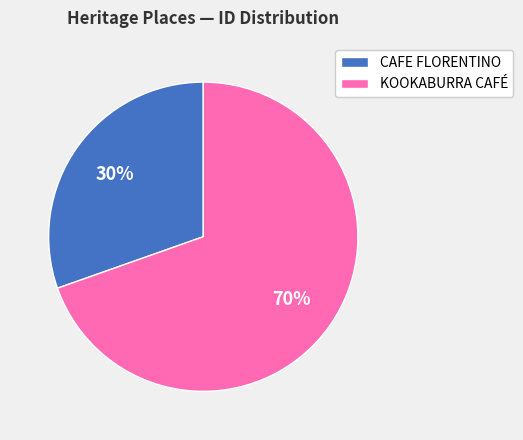

To the nearest percent, what is the average slice percentage?

50%